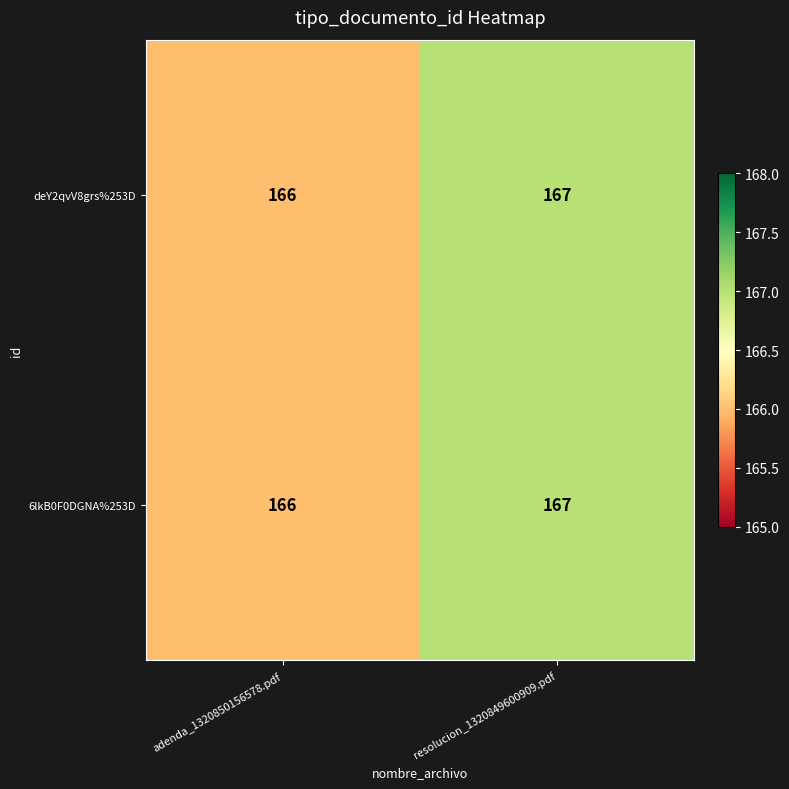

Reading left to right, what are all the values shown in this chart?

deY2qvV8grs%253D: 166	167
6lkB0F0DGNA%253D: 166	167